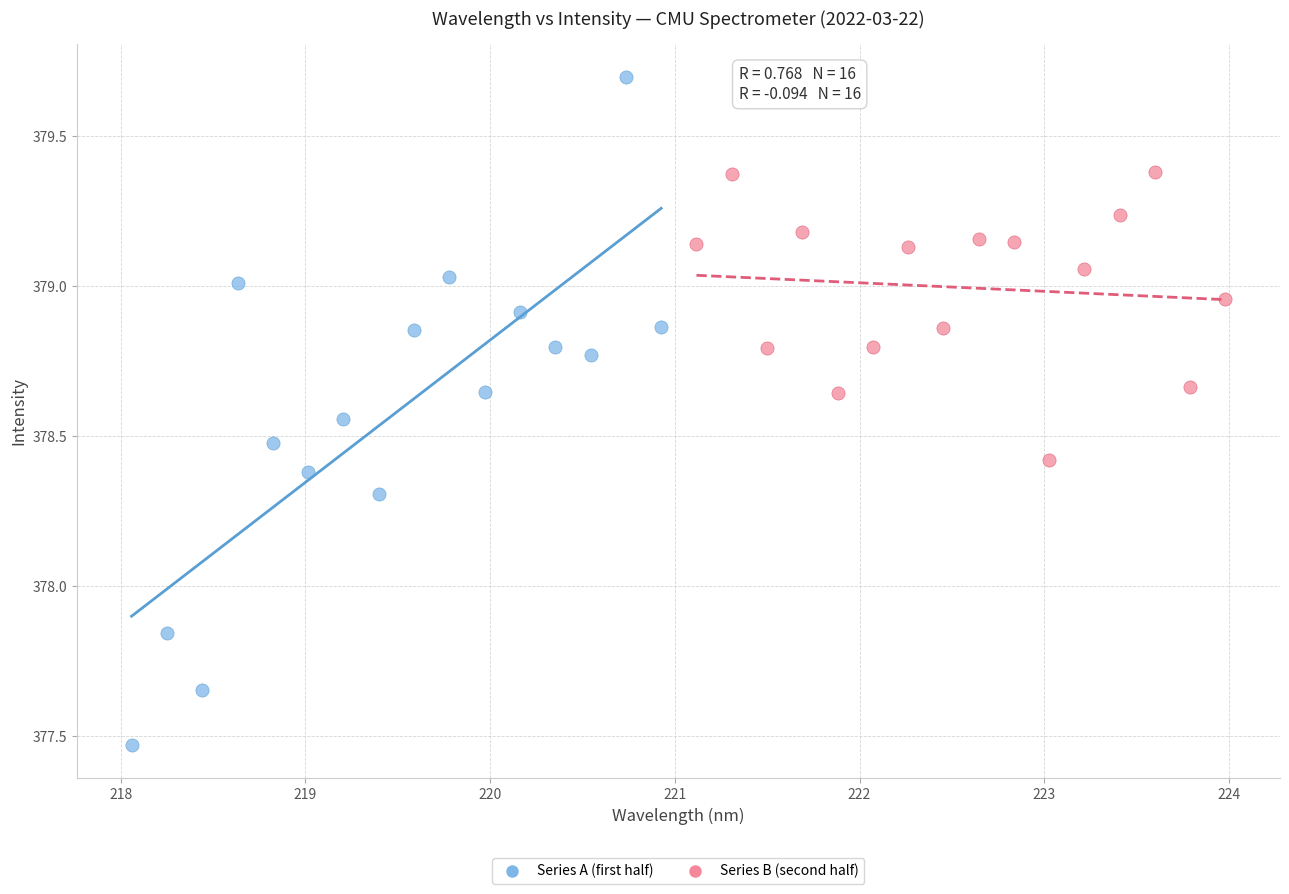

Which series reaches the minimum Y coordinate?

Series A (first half)